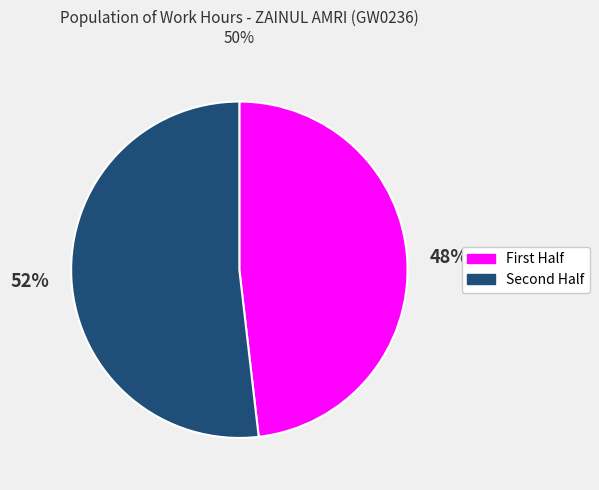

Rank the categories by value from highest to lowest.

Second Half, First Half